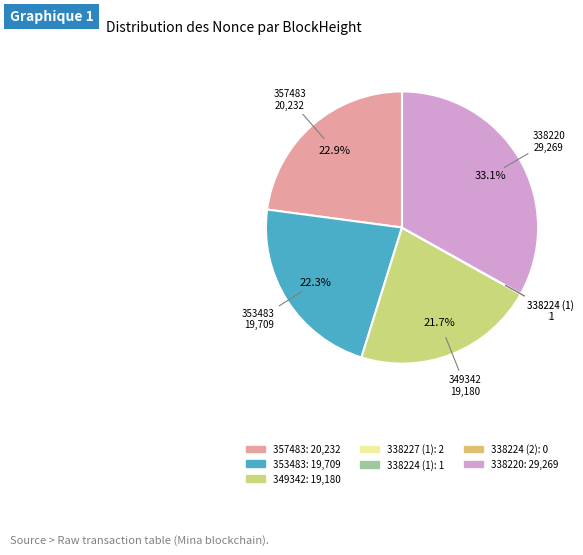

How many slices are in this pie chart?

7